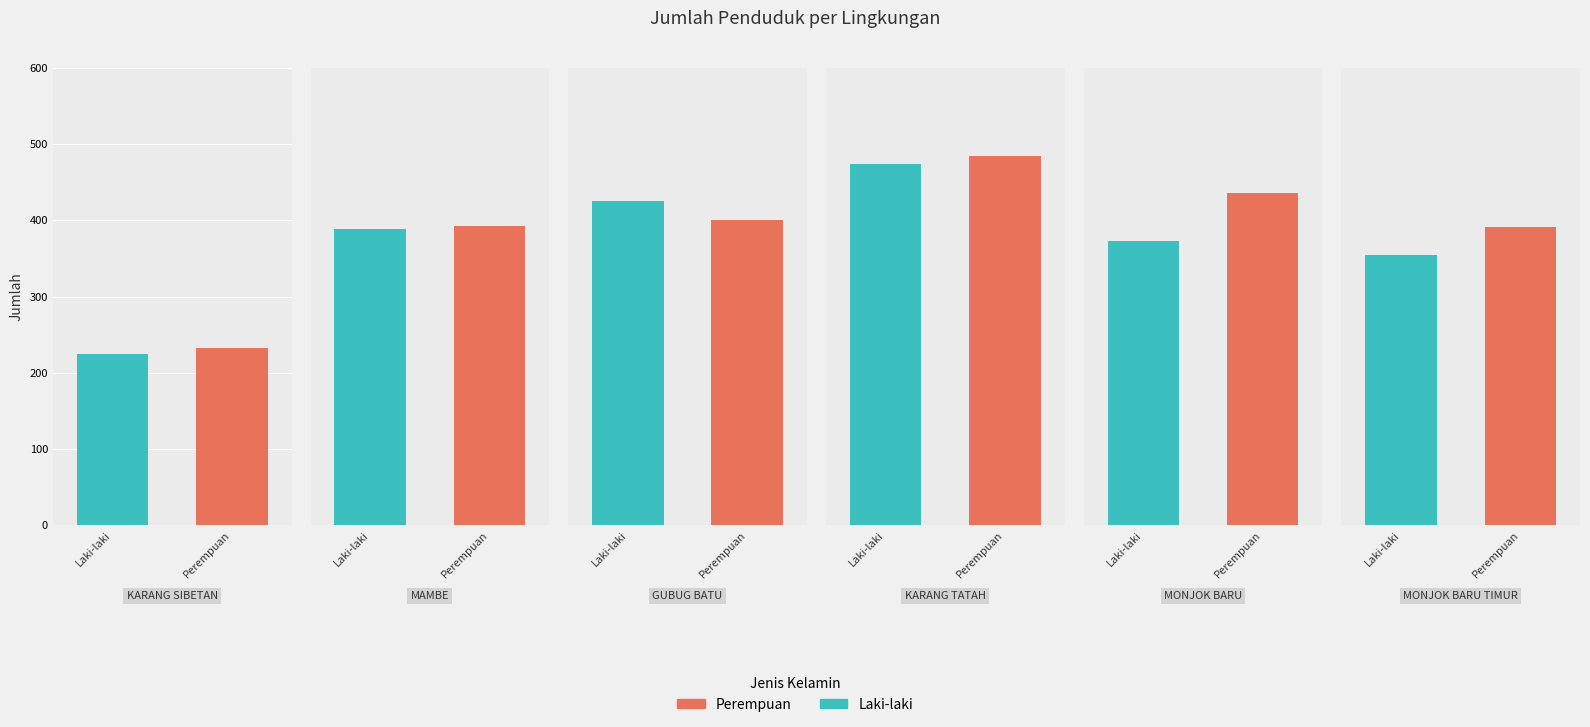

Is it true that Laki-laki equals 678 at GUBUG BATU?

False